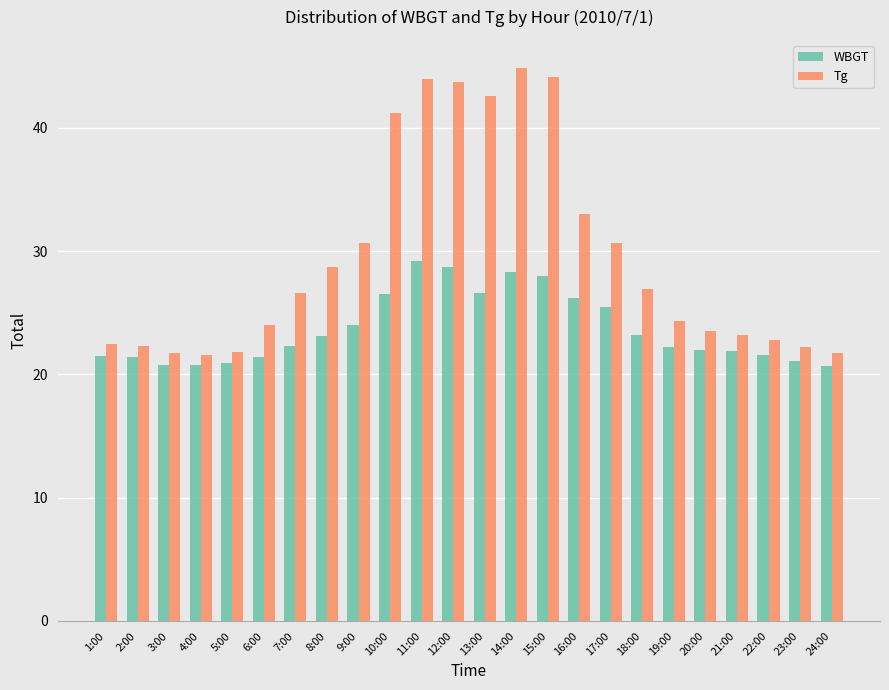

What is the label of the 19th bar from the right?

6:00